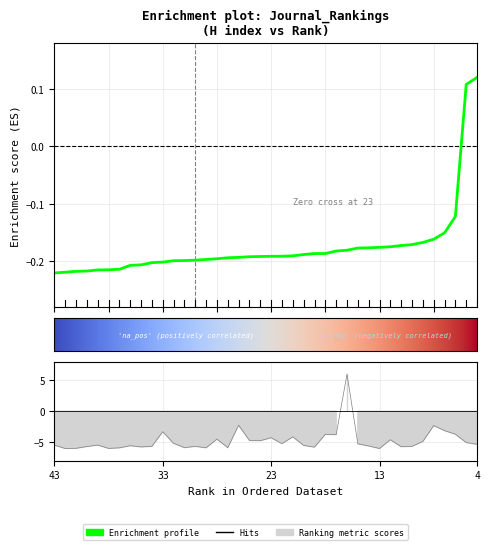

Where does the Total Refs. series first go above -5?

33